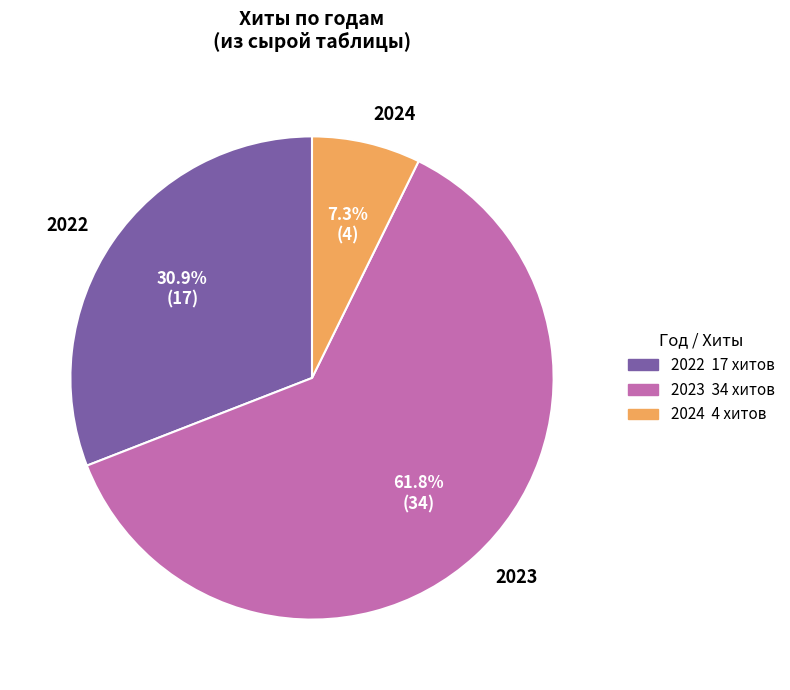

Rank the categories by value from lowest to highest.

2024, 2022, 2023